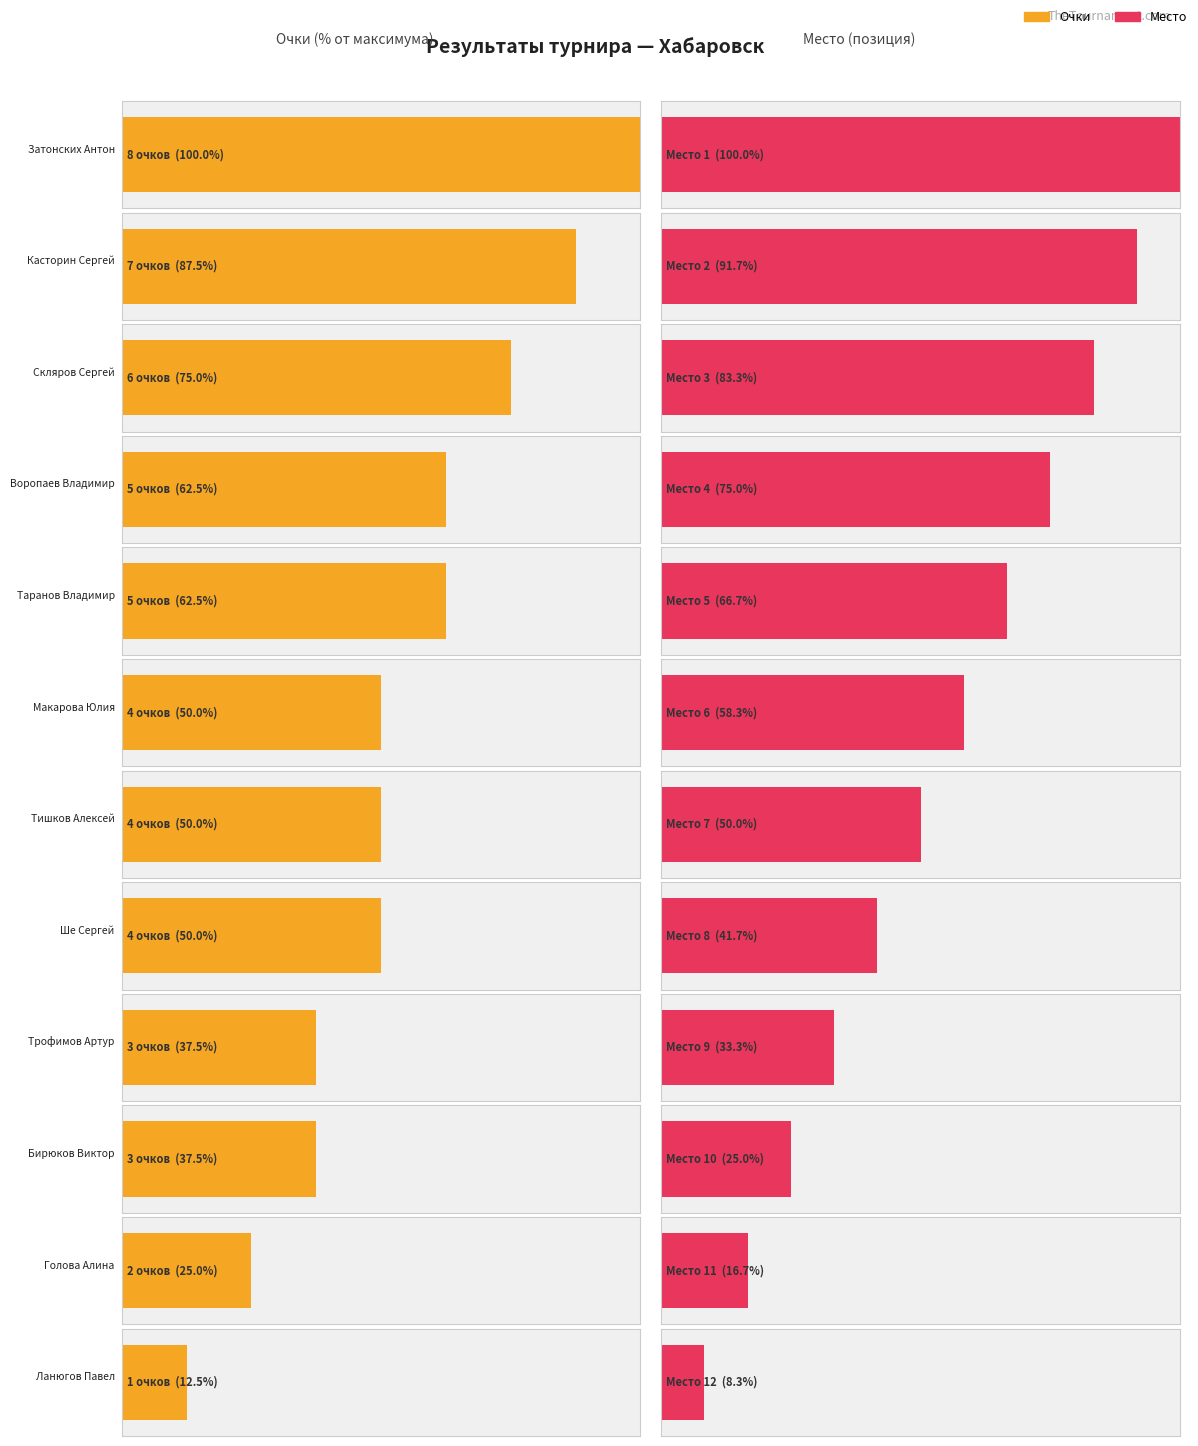

The Место series shows 1 at Затонских Антон. True or false?

True